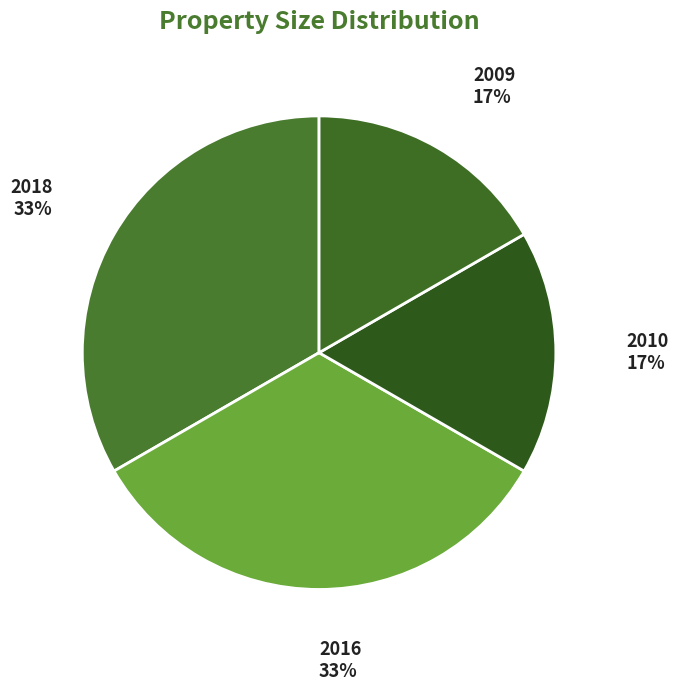

Does any single category account for the majority?

No